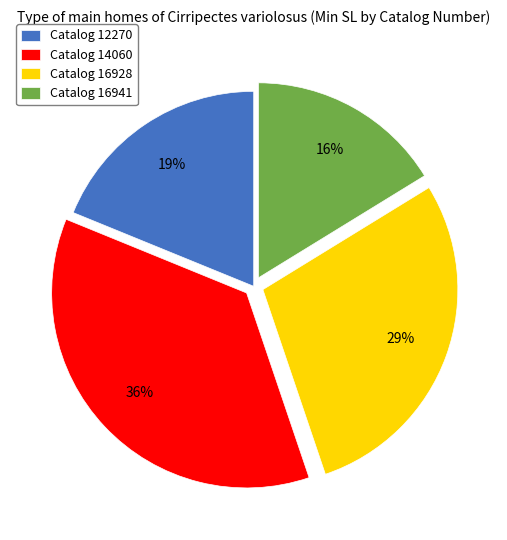

Is there any slice that represents more than half of the pie?

No